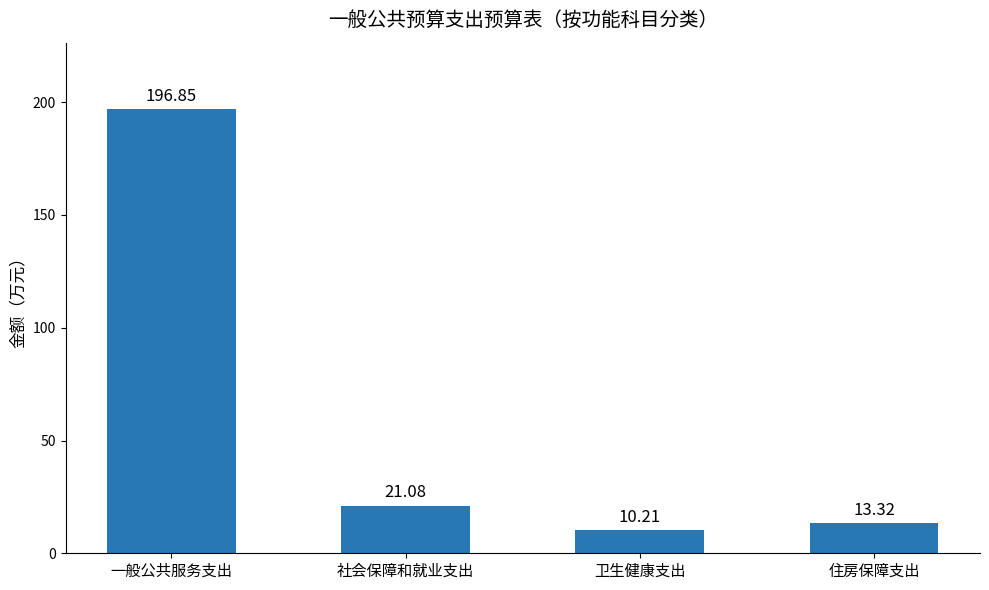

How many categories are shown in the chart?

4